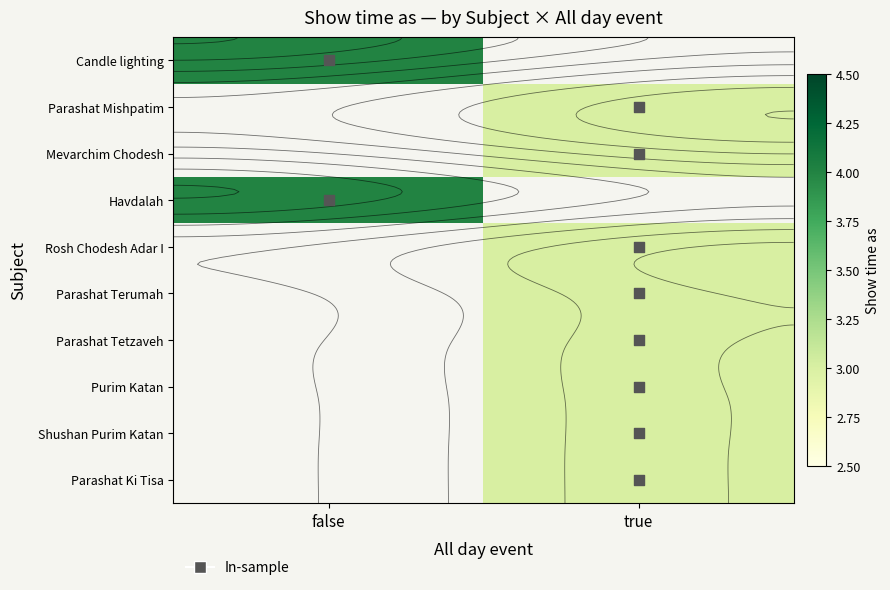

What is the smallest value displayed?

3.0